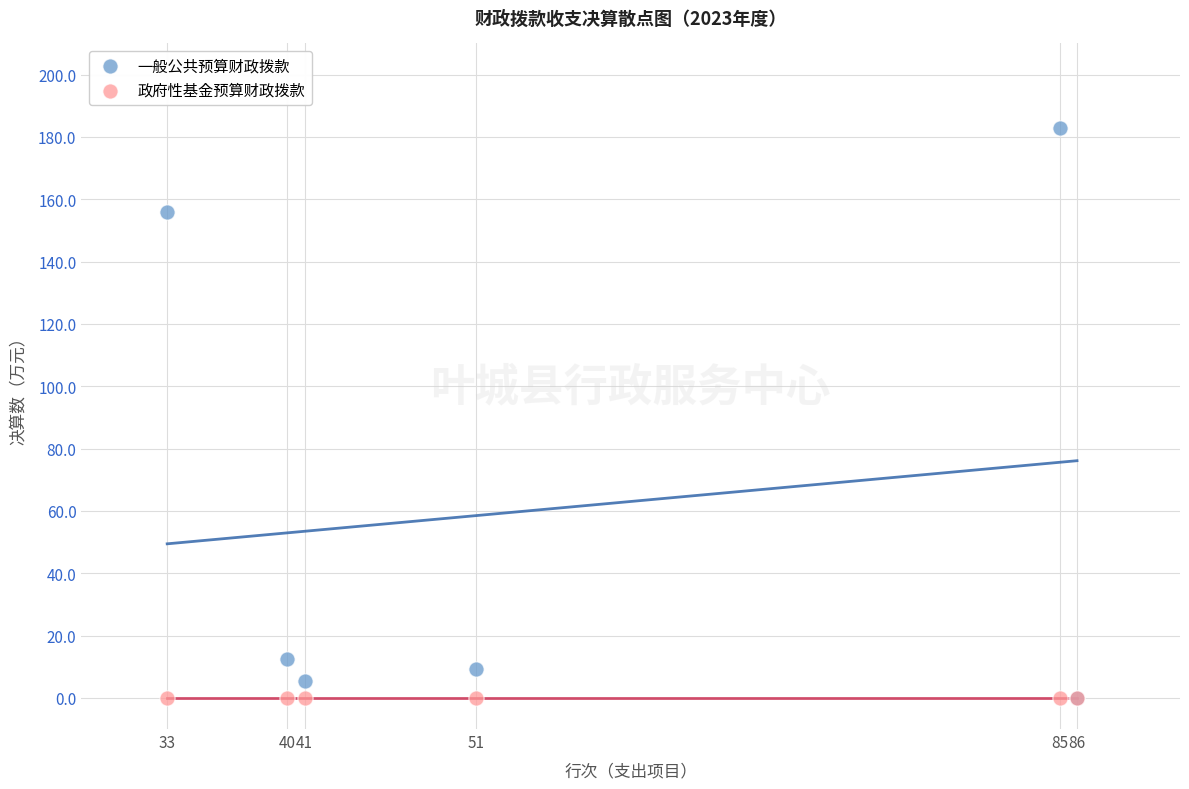

Which series reaches the maximum Y coordinate?

一般公共预算财政拨款